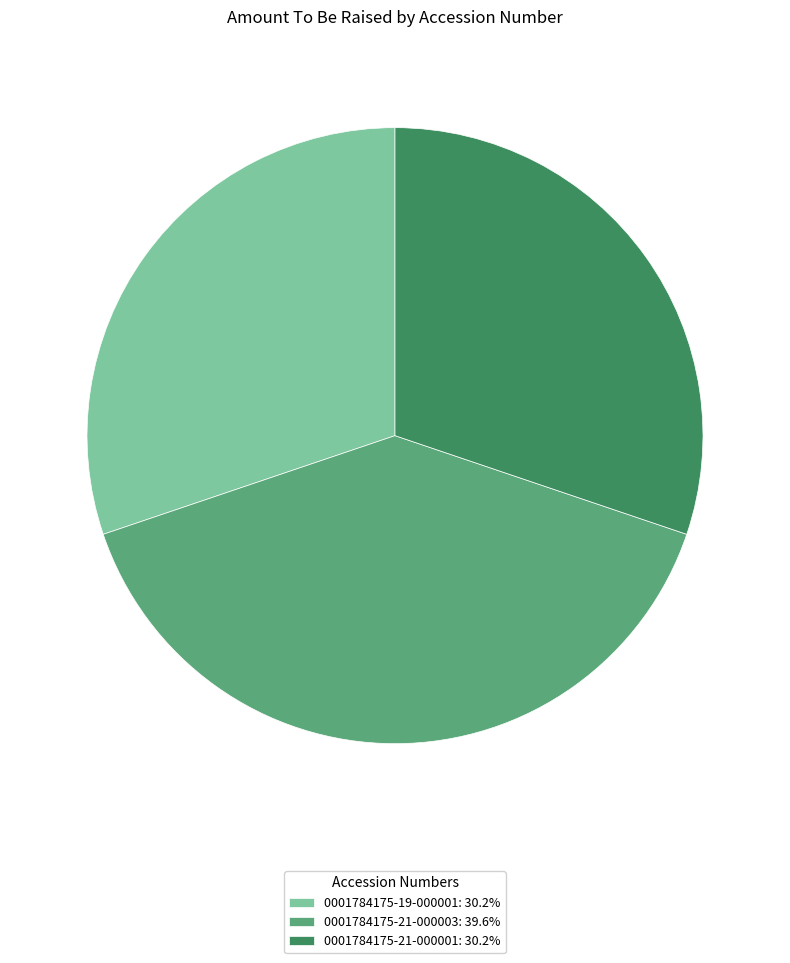

True or false: 0001784175-21-000001 accounts for 30% of the total.

True